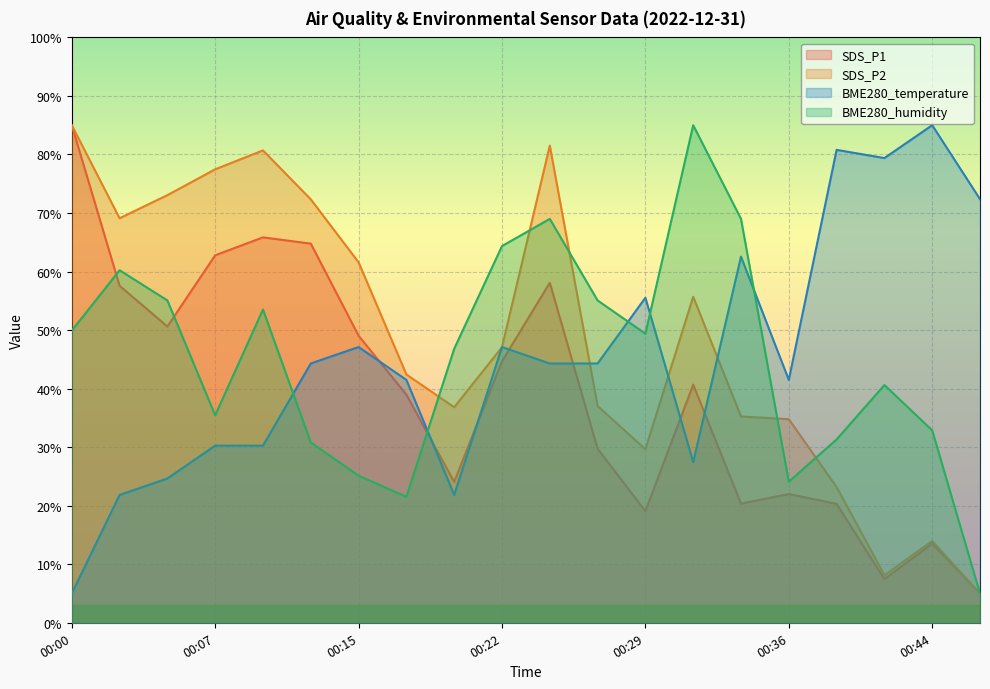

Is the value of BME280_humidity at 00:19 greater than the value of SDS_P1 at 00:00?

No